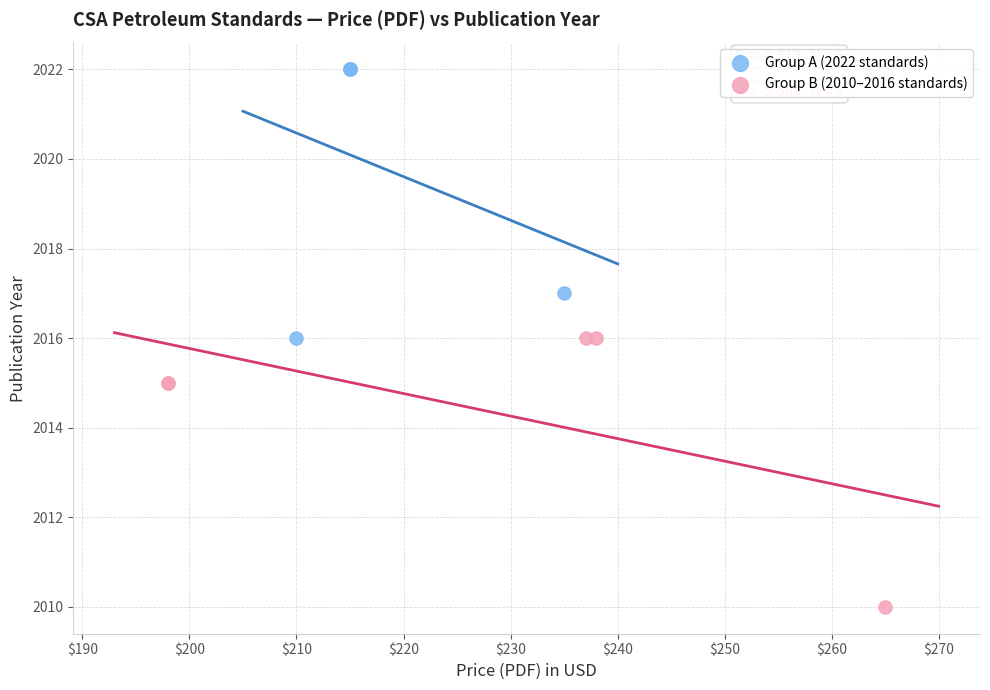

What are all the series names shown in the legend?

Group A (2022 standards), Group B (2010–2016 standards)